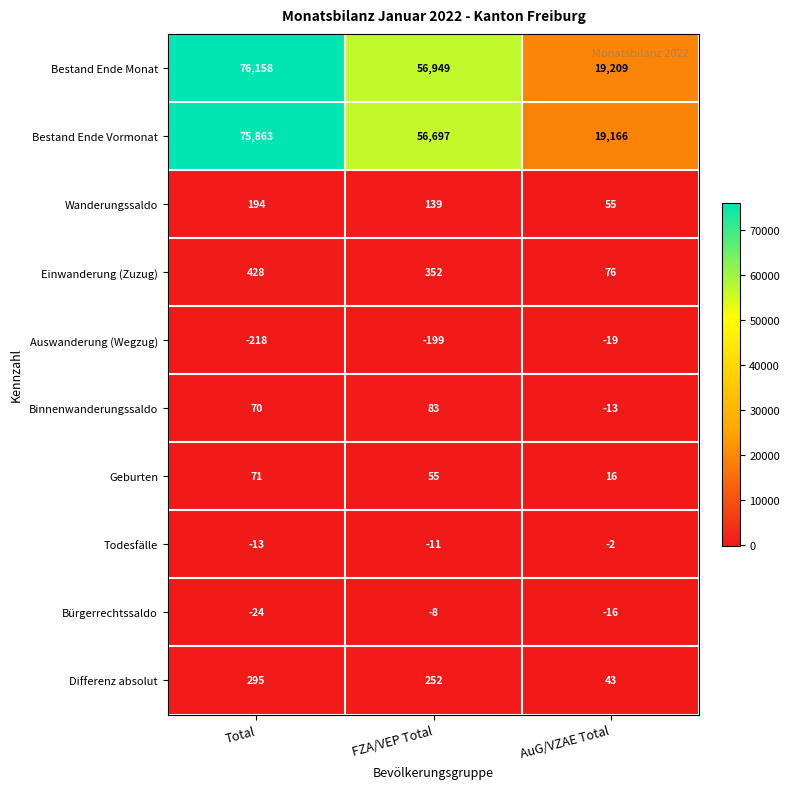

At how many categories does at least one series exceed 35465?

2